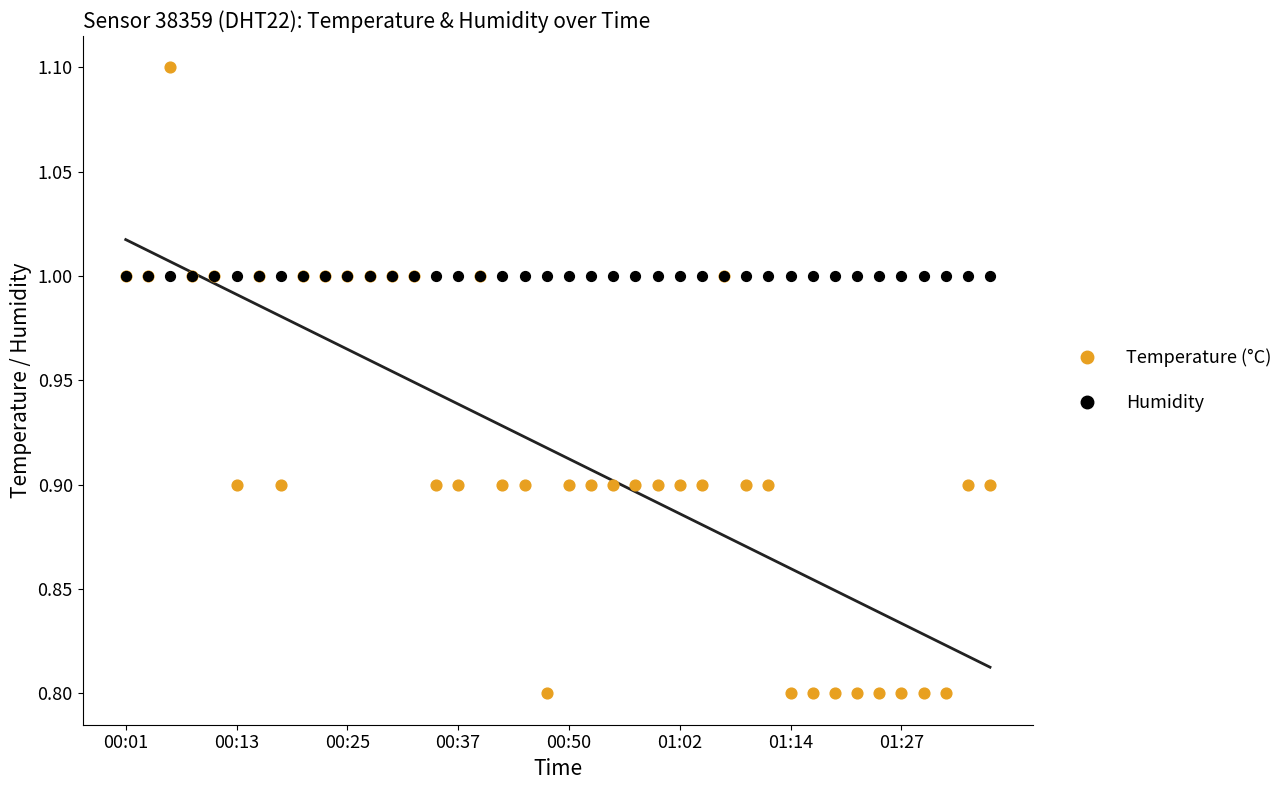

Which series contains the lowest Y value?

Temperature (°C)